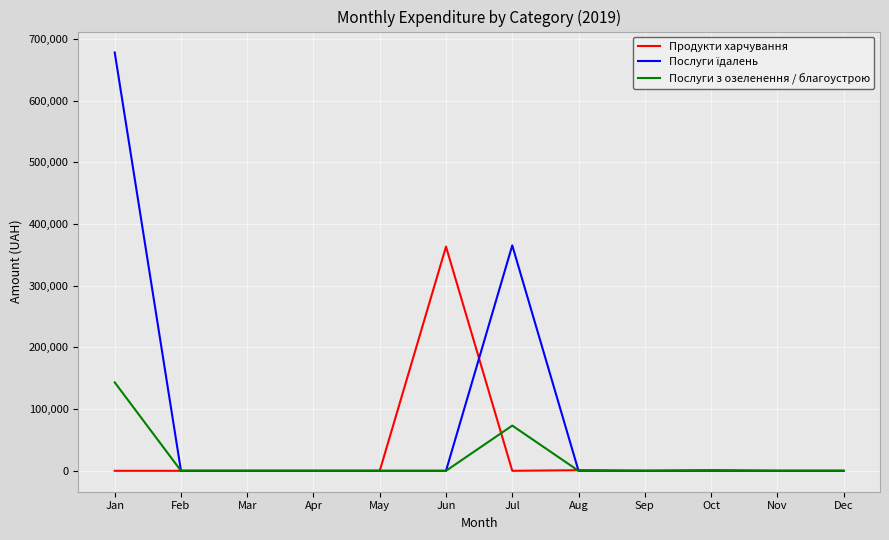

True or false: Послуги з озеленення / благоустрою has a value of 106613.0 at Jul.

False